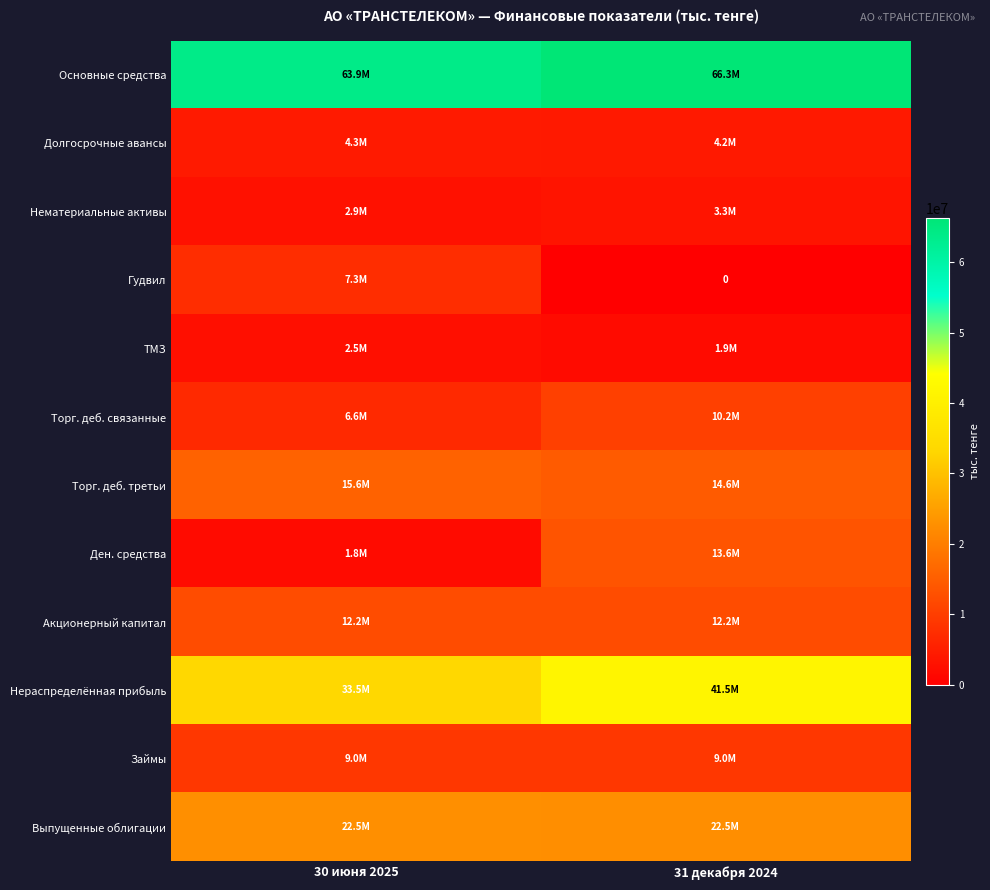

What is the difference between the Долгосрочные авансы values at 30 июня 2025 and 31 декабря 2024?

111833